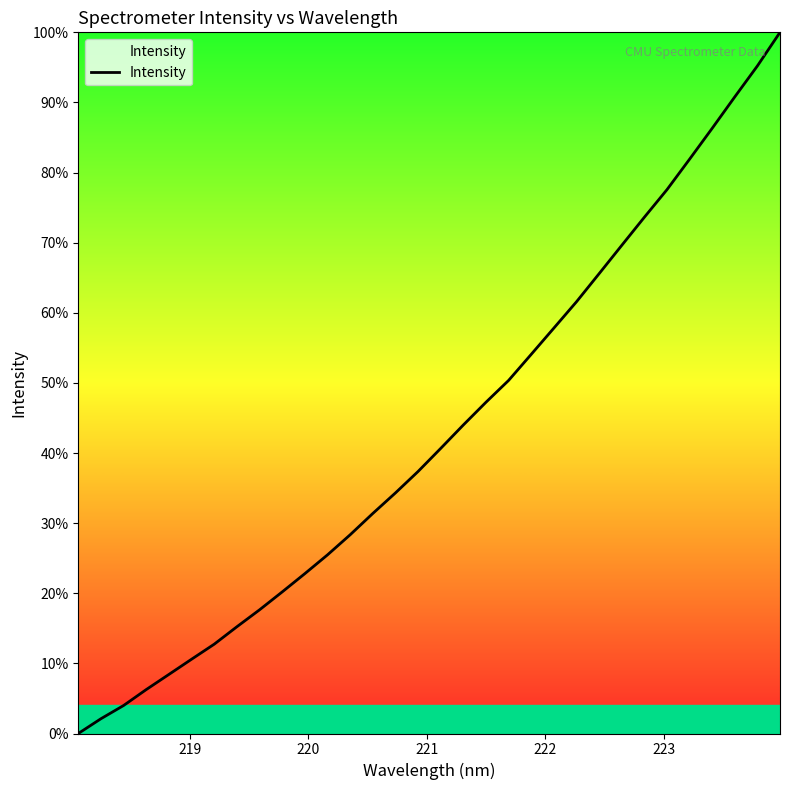

Does the chart have visible grid lines?

No